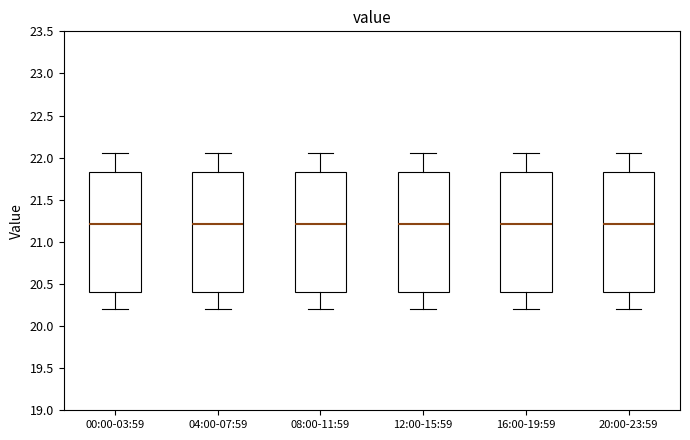

Where does the upper whisker of the box for 12:00-15:59 end on the y-axis? The values are not printed on the chart, so give them approximately, as read against the axis.

22.05